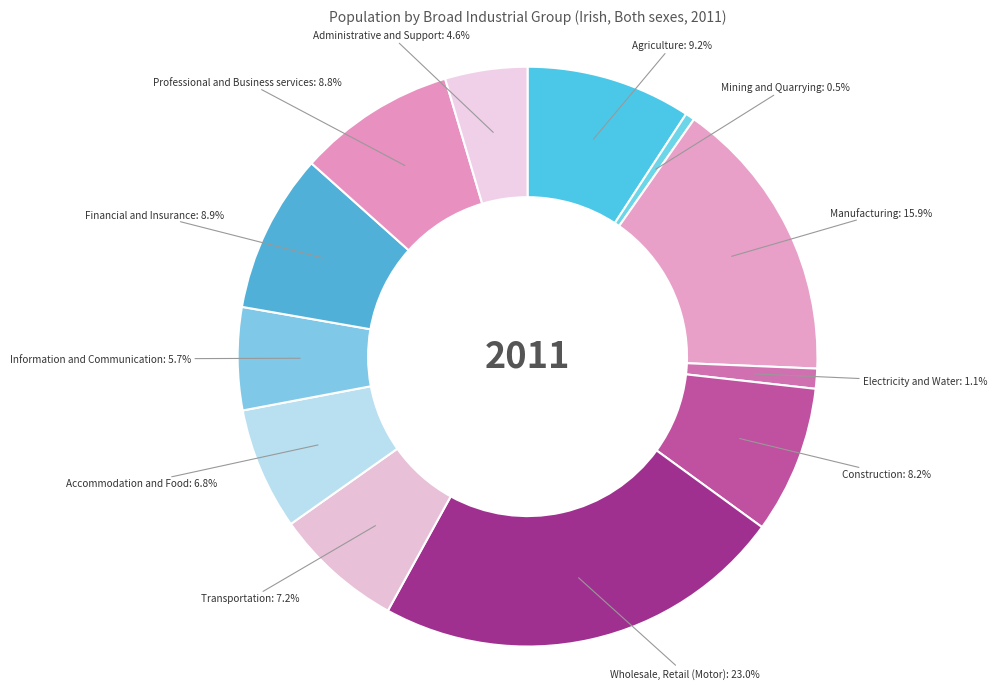

How many slices are in this pie chart?

12